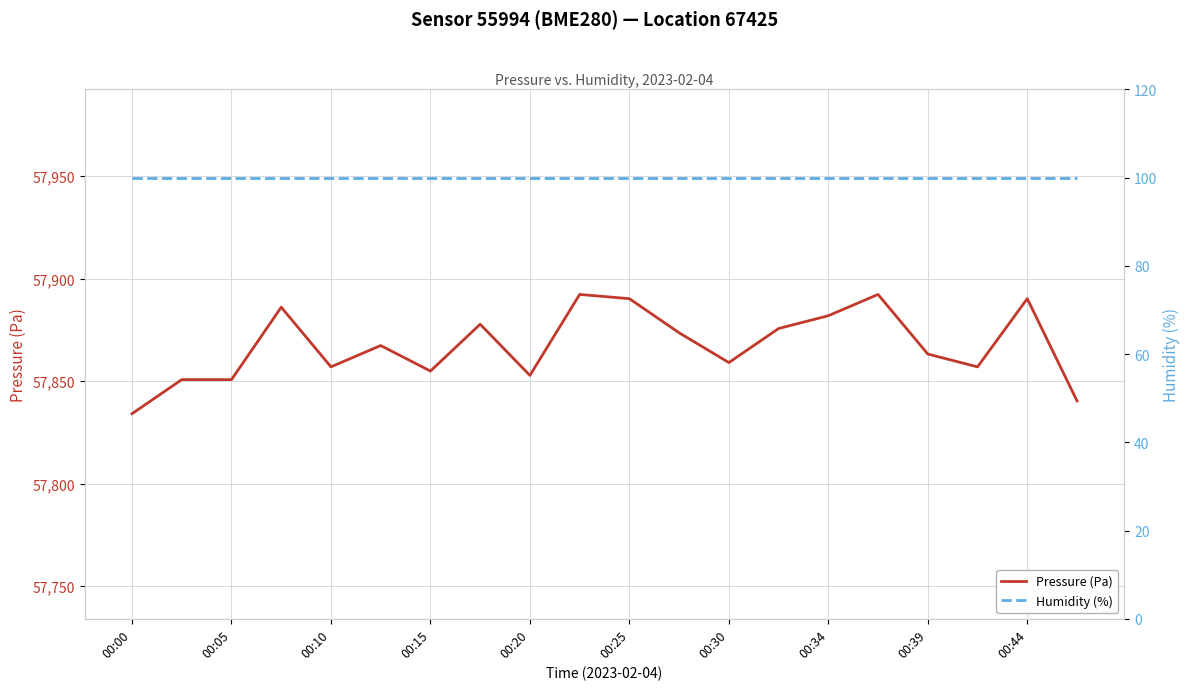

What is the average value of the Pressure (Pa) series?

57867.3